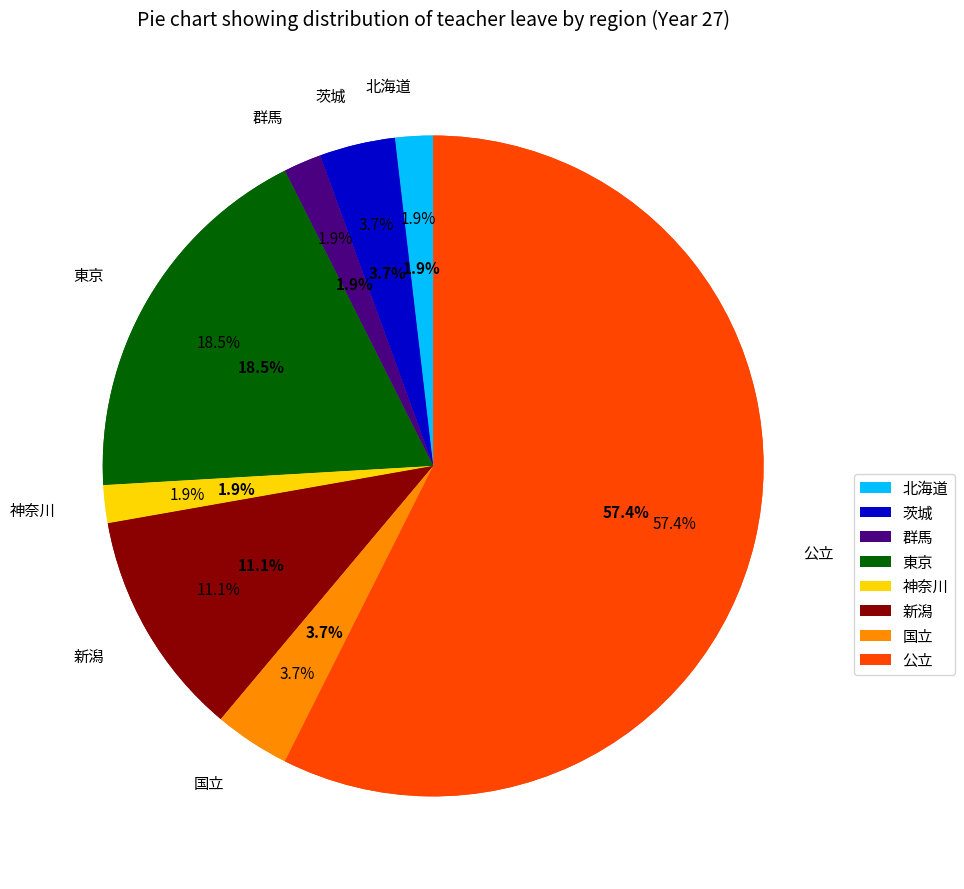

Rank the categories by value from lowest to highest.

私立, 北海道, 群馬, 神奈川, 茨城, 国立, 新潟, 東京, 公立